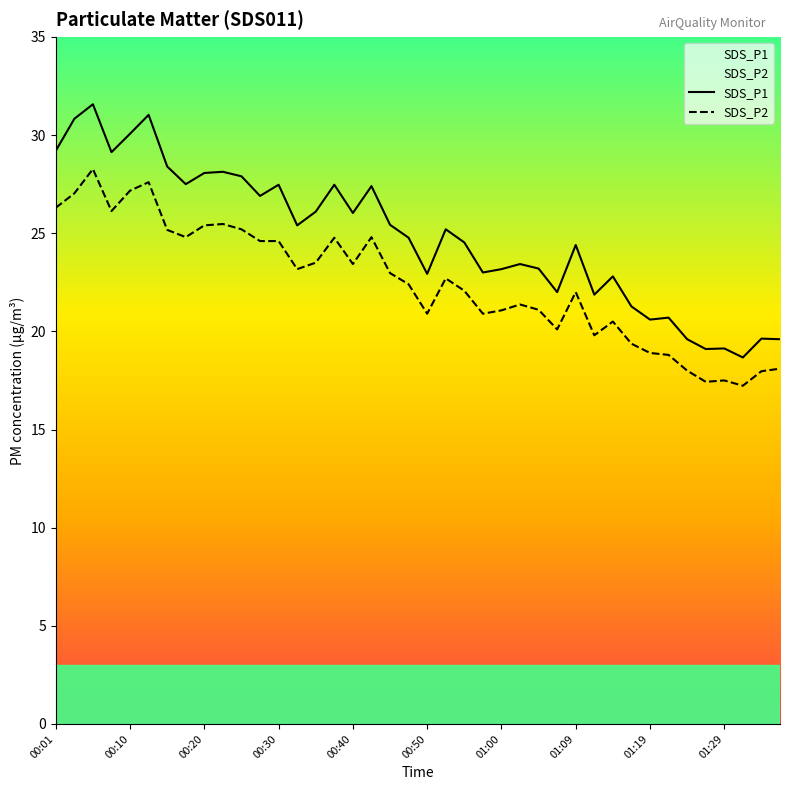

How many lines are shown in the chart?

2